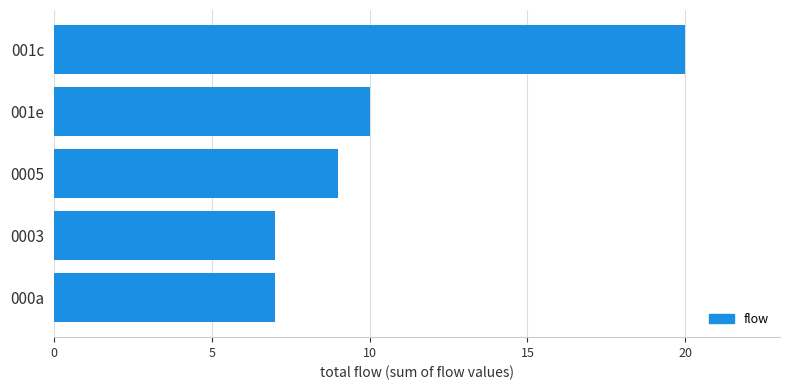

Is it true that the value at 001c is 29?

False